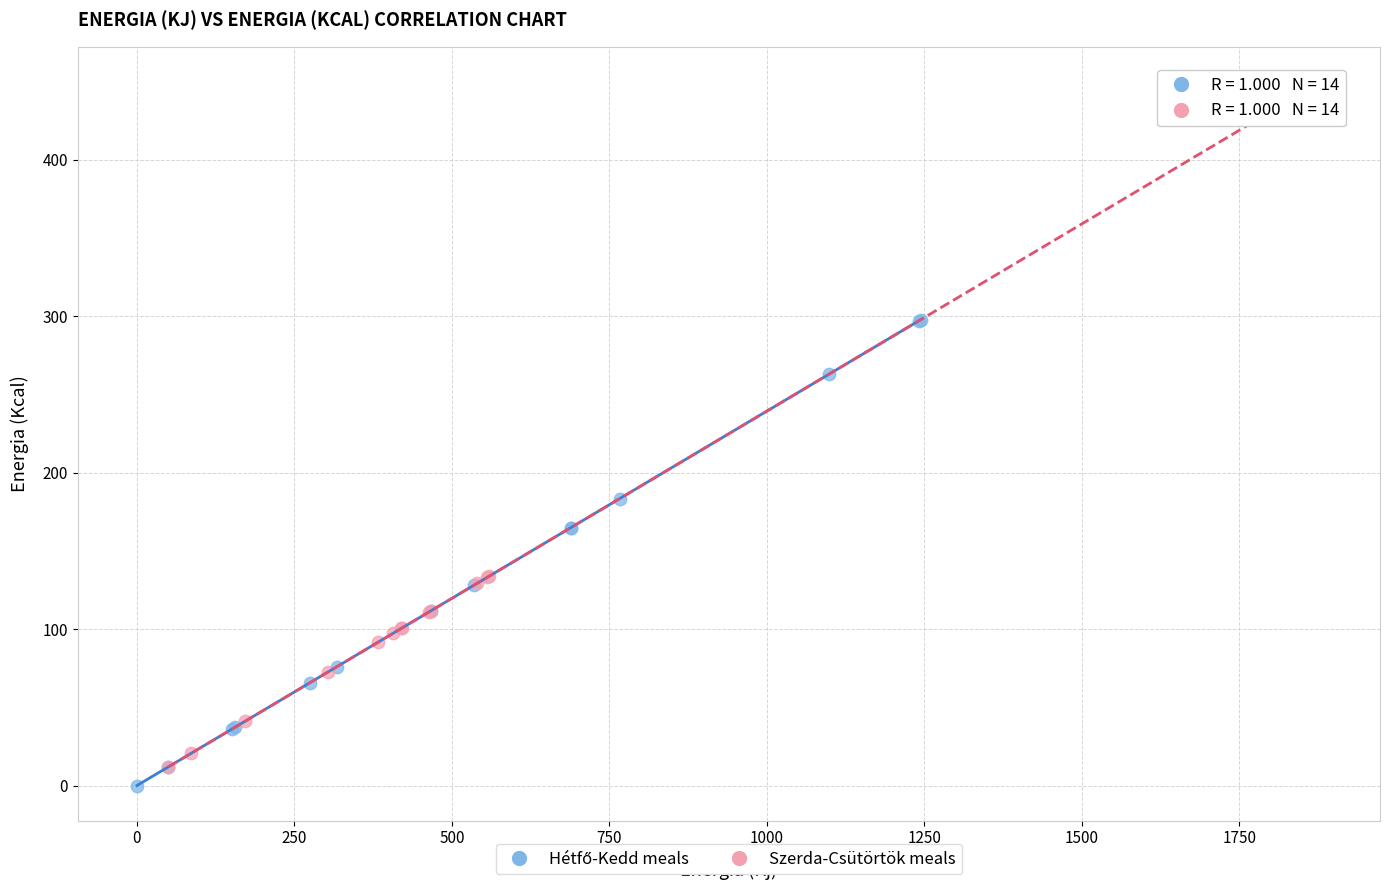

Which series reaches the maximum Y coordinate?

Szerda-Csütörtök meals